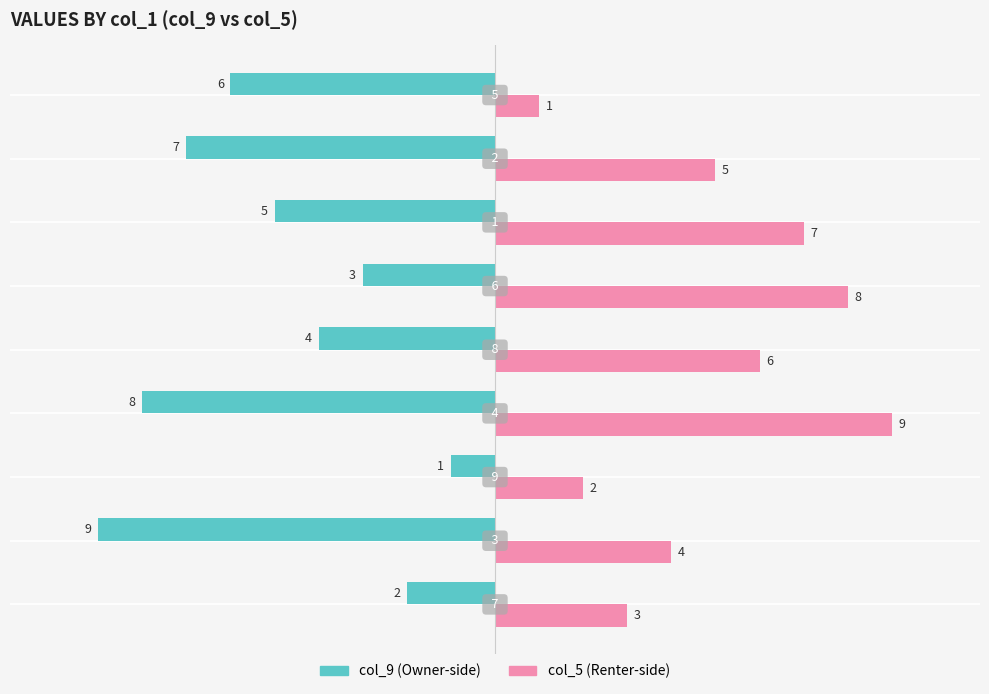

What is the maximum value shown in the chart?

9